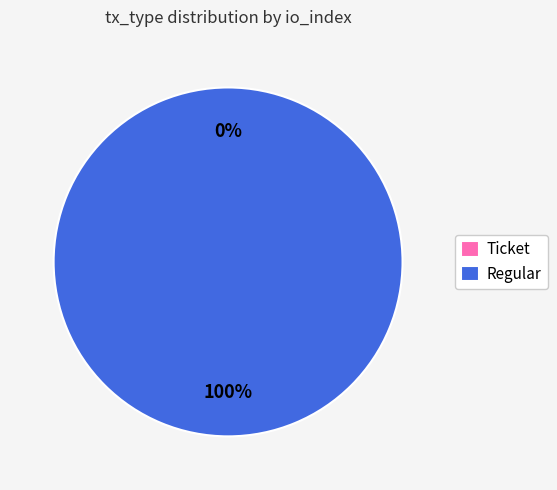

What portion of the pie excludes Ticket?

100.0%